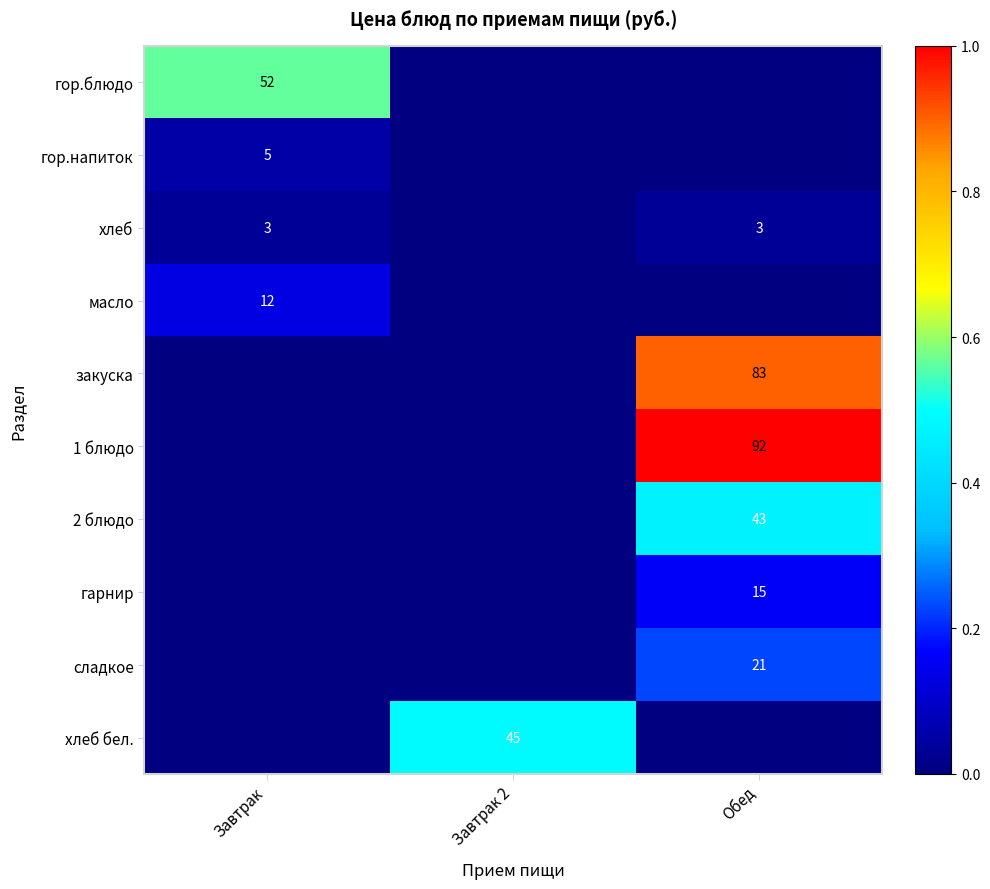

Is the value of сладкое at Обед greater than the value of гор.блюдо at Завтрак?

No